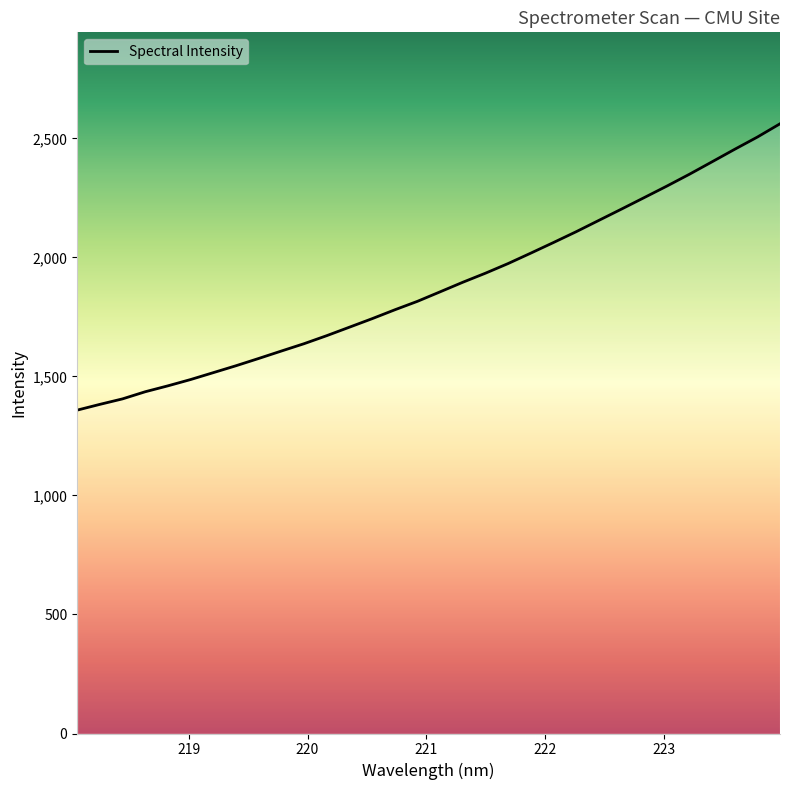

What is the difference between the maximum and minimum values?

1203.1